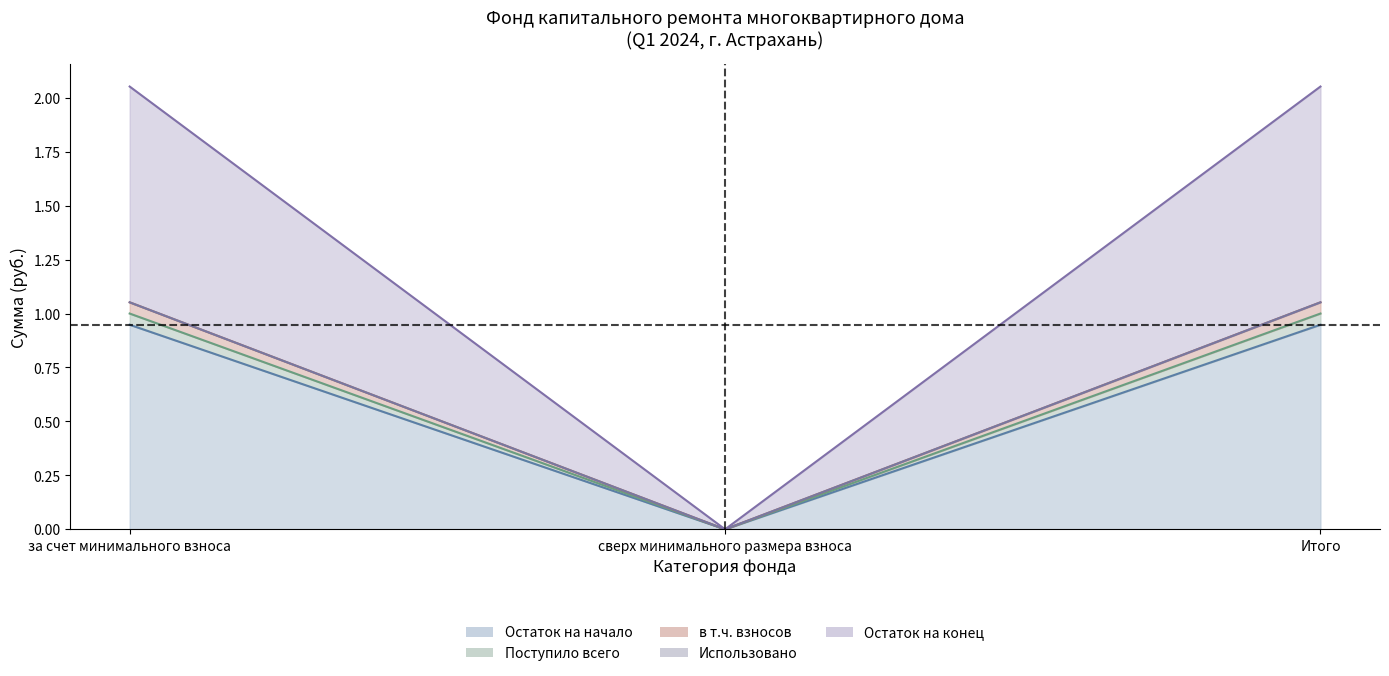

At which label does Поступило всего reach its minimum?

сверх минимального размера взноса